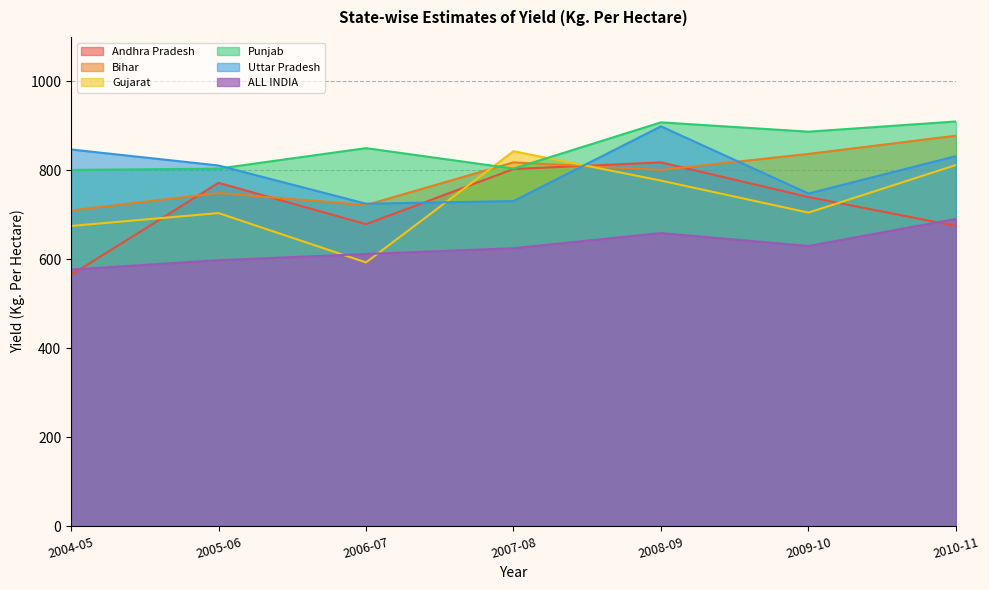

Reading right to left, extract all data points from this chart.

Andhra Pradesh: 2010-11=675	2009-10=740	2008-09=818	2007-08=803	2006-07=679	2005-06=772	2004-05=565
Bihar: 2010-11=878	2009-10=837	2008-09=801	2007-08=818	2006-07=722	2005-06=749	2004-05=710
Gujarat: 2010-11=812	2009-10=705	2008-09=777	2007-08=843	2006-07=593	2005-06=704	2004-05=675
Punjab: 2010-11=910	2009-10=887	2008-09=908	2007-08=804	2006-07=850	2005-06=804	2004-05=801
Uttar Pradesh: 2010-11=832	2009-10=748	2008-09=899	2007-08=731	2006-07=725	2005-06=811	2004-05=847
ALL INDIA: 2010-11=691	2009-10=630	2008-09=659	2007-08=625	2006-07=612	2005-06=598	2004-05=577